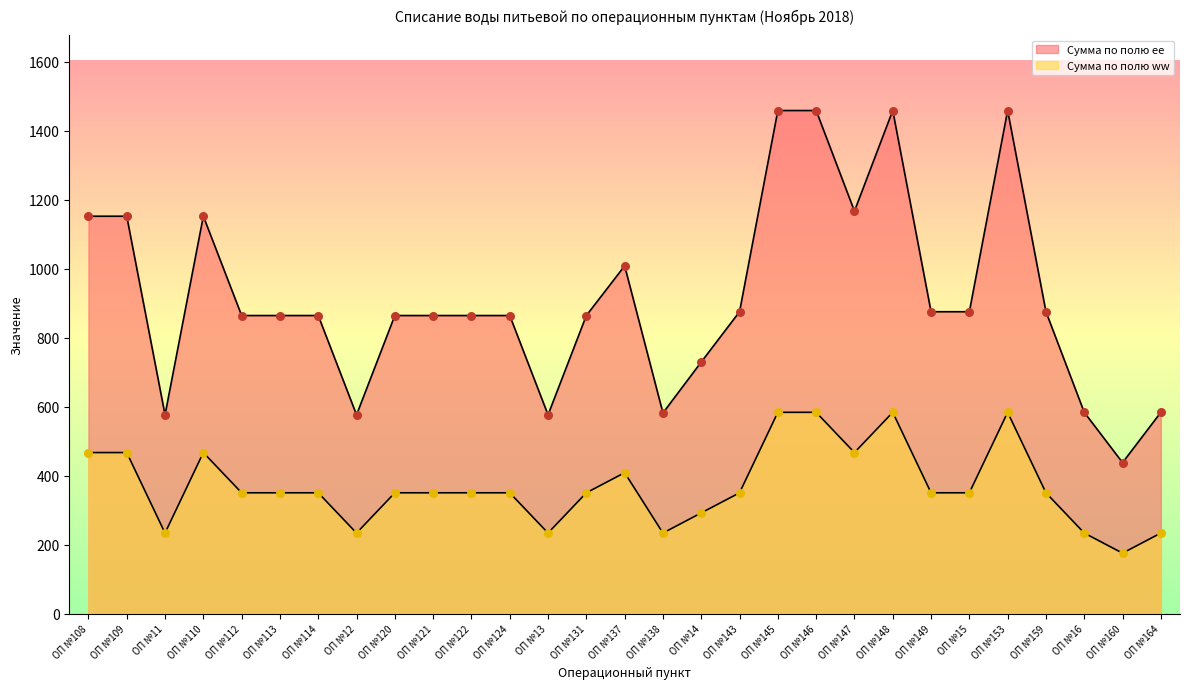

At how many categories does at least one series exceed 680?

22